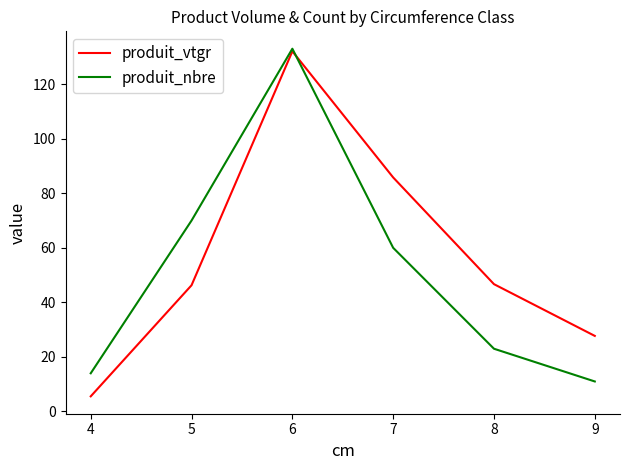

The produit_vtgr series shows 27.7 at 9. True or false?

True